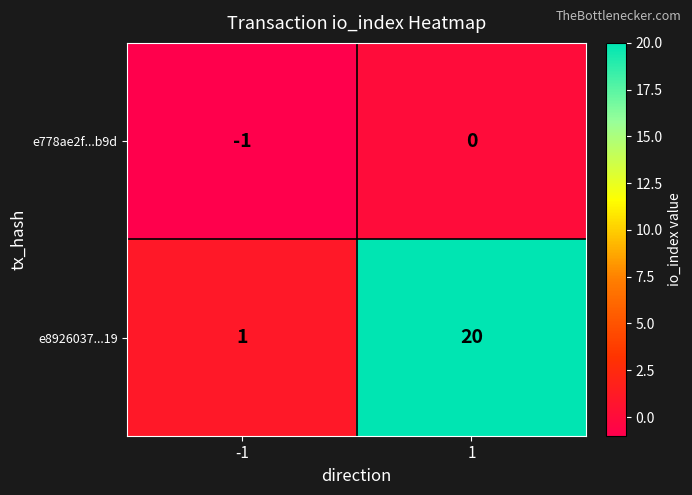

Between -1 and 1, which series saw the biggest shift?

e8926037...19